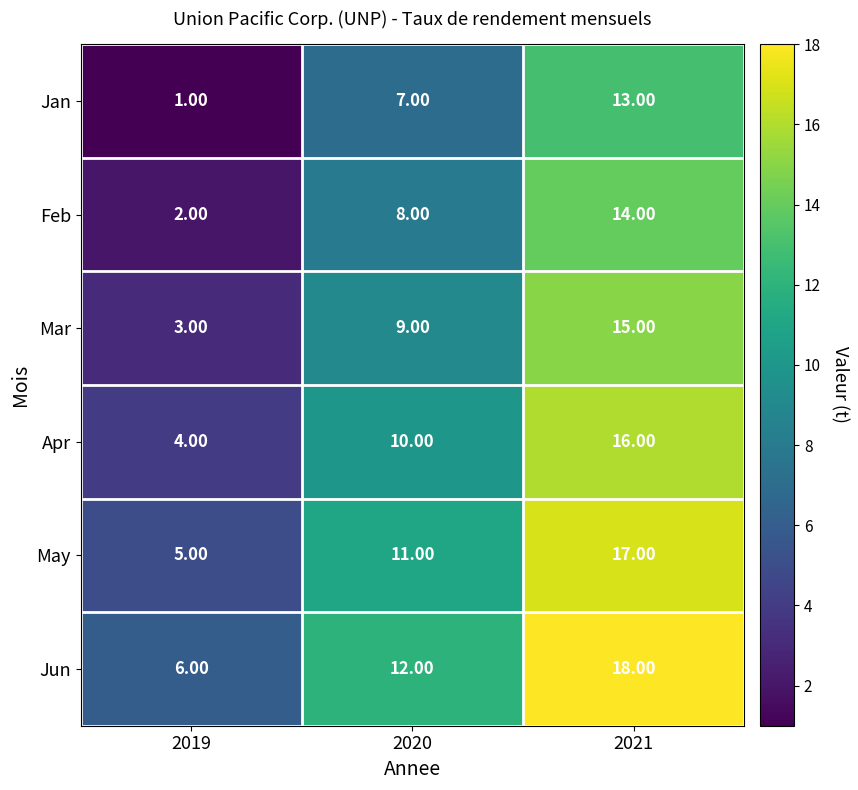

What is the difference between the maximum and minimum values in the Jan series?

12